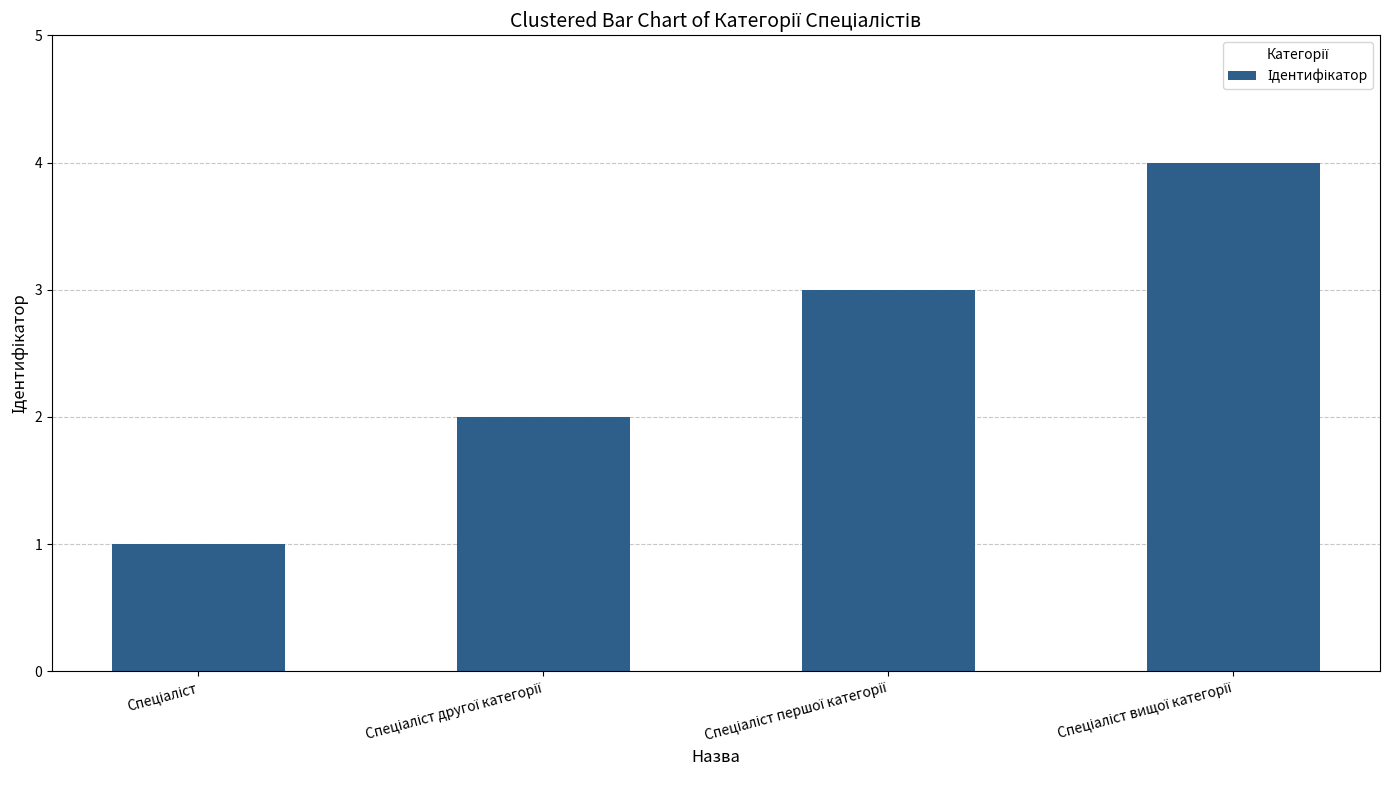

What is the sum of all values?

10